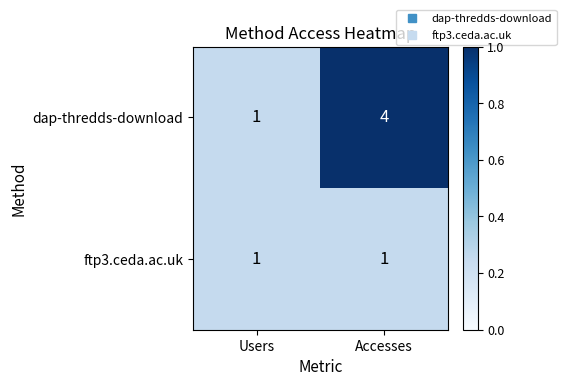

Rank the series by their maximum value, from highest to lowest.

dap-thredds-download, ftp3.ceda.ac.uk